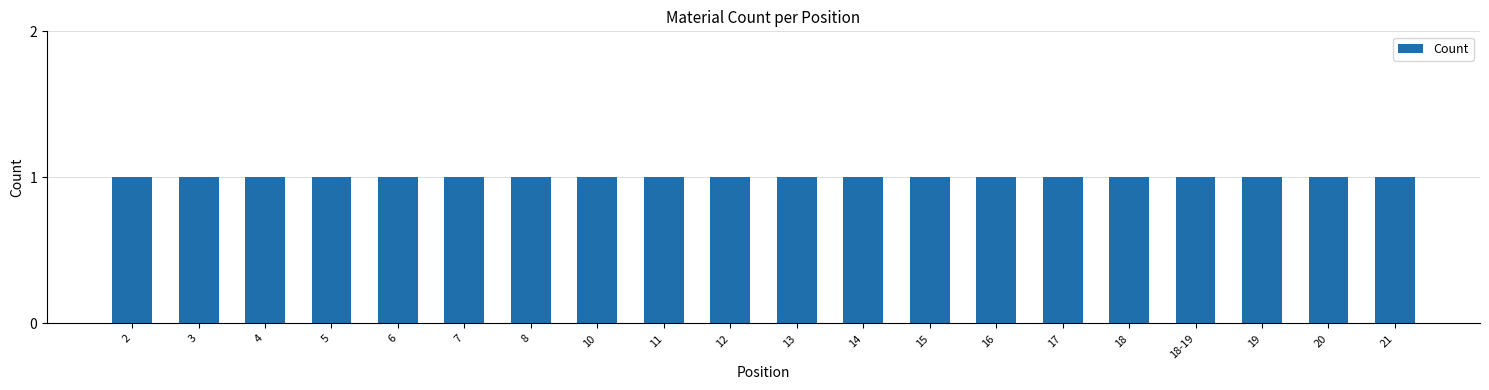

Where does the data first go above 13?

14